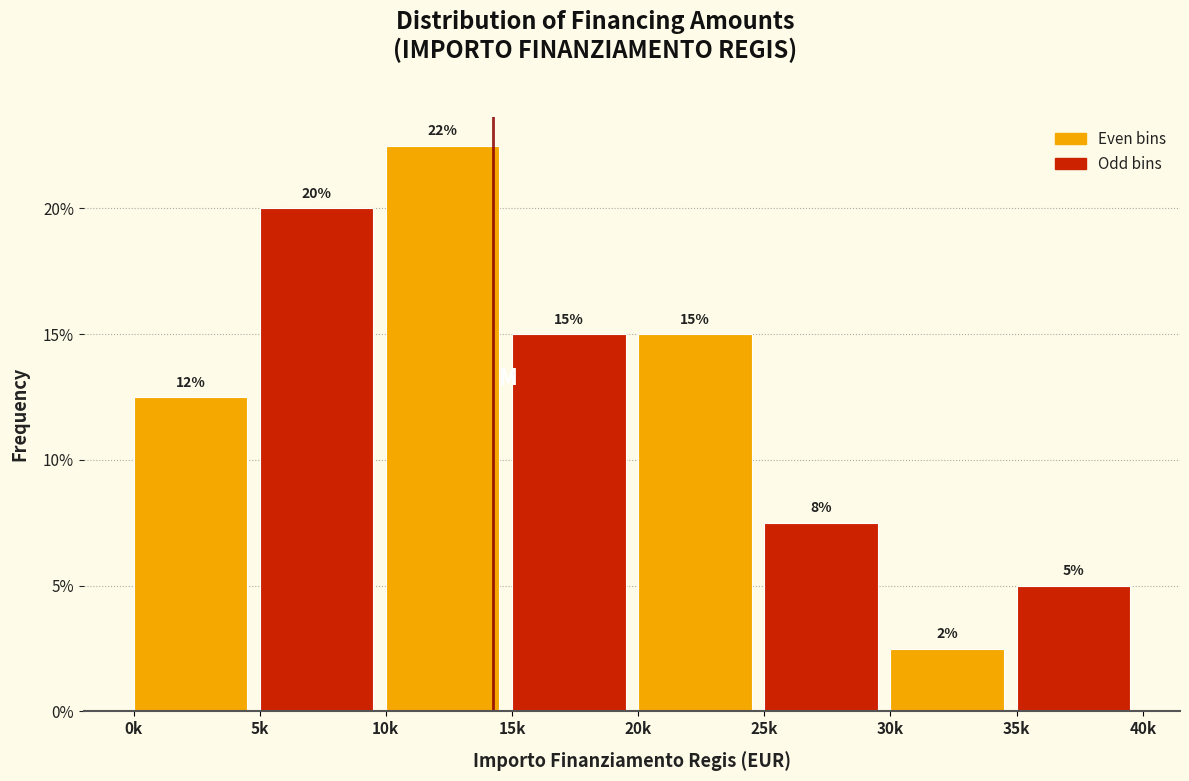

Where is the data nearest to the value 12?

0k